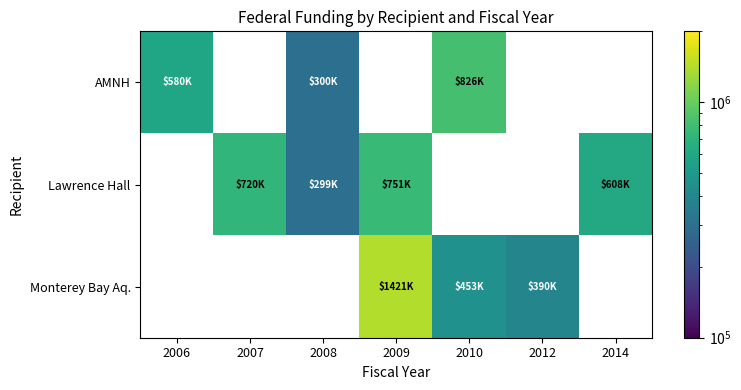

What is the lowest value of the AMNH series?

300000.0